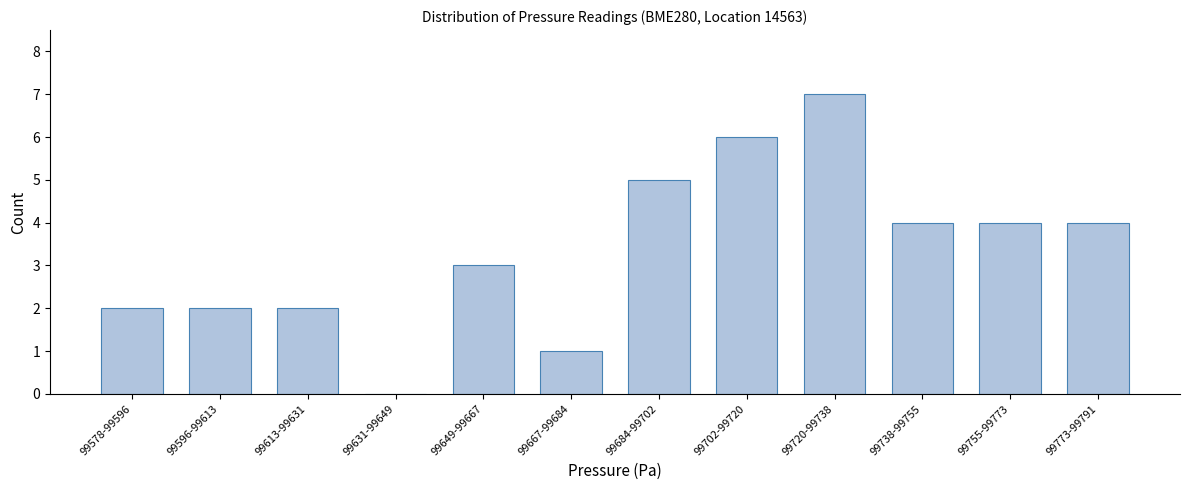

Reading left to right, transcribe all the data shown in this chart.

99578-99596=2	99596-99613=2	99613-99631=2	99631-99649=0	99649-99667=3	99667-99684=1	99684-99702=5	99702-99720=6	99720-99738=7	99738-99755=4	99755-99773=4	99773-99791=4